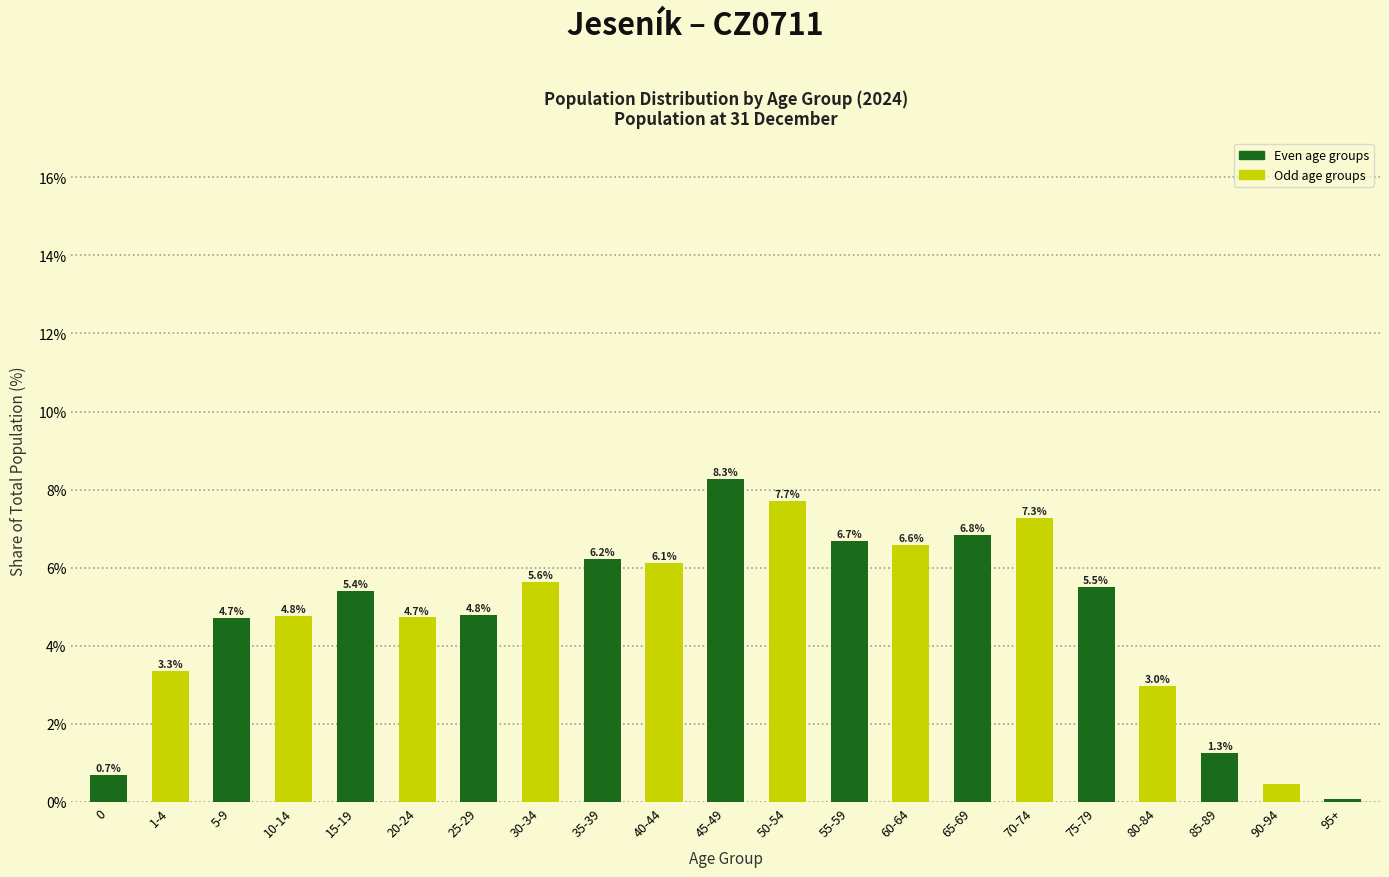

What is the maximum value shown in the chart?

8.3